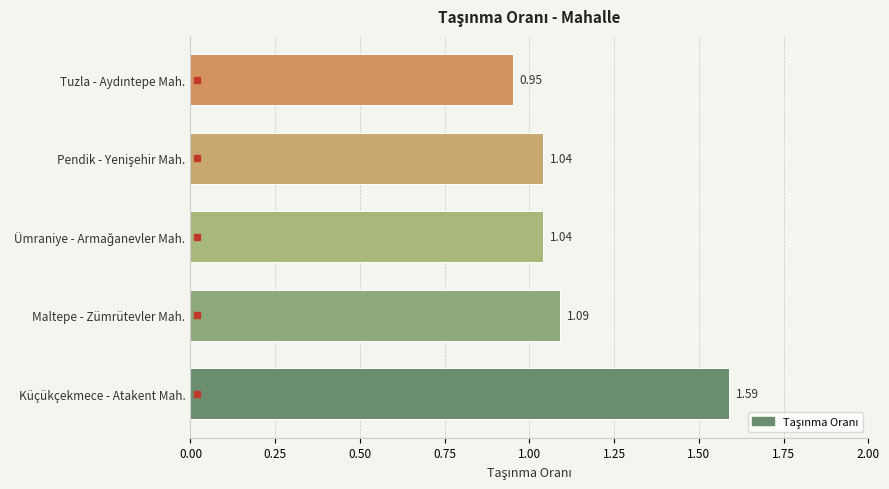

What is the sum of all values?

5.7